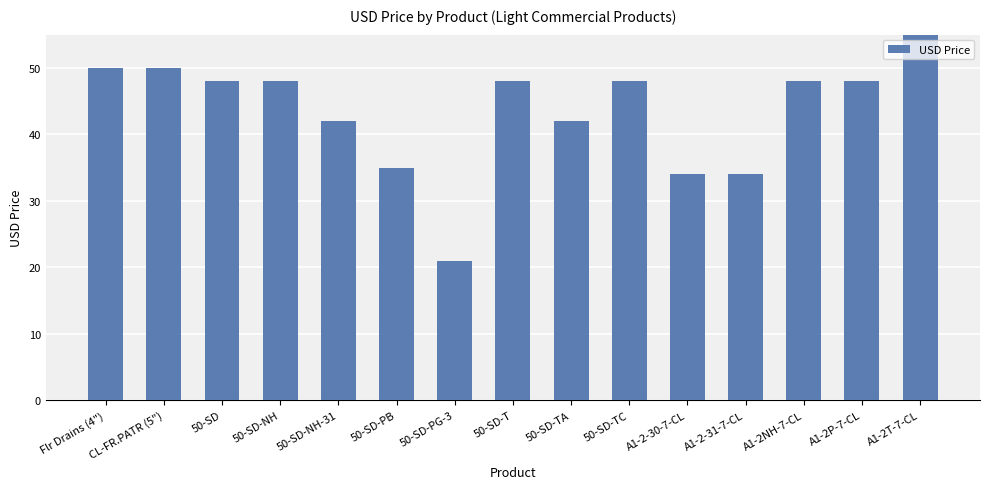

What is the label of the 13th bar from the left?

A1-2NH-7-CL